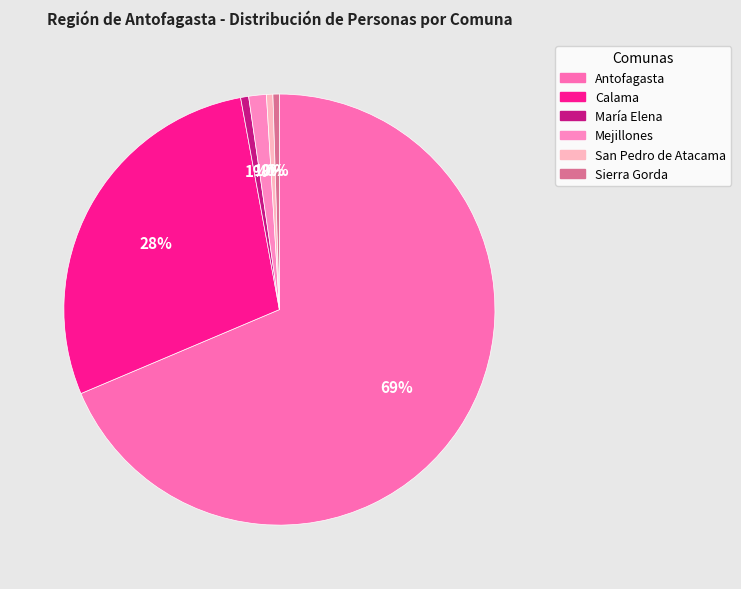

Is it true that Antofagasta is 69% of the pie?

True